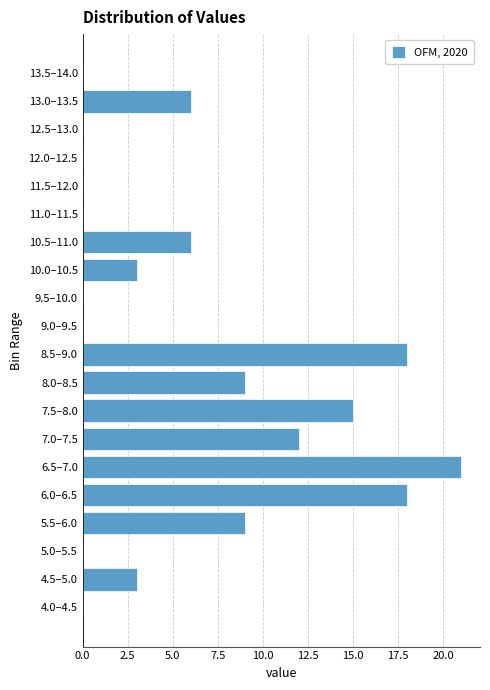

Reading bottom to top, transcribe all the data shown in this chart.

4.0–4.5=0	4.5–5.0=3	5.0–5.5=0	5.5–6.0=9	6.0–6.5=18	6.5–7.0=21	7.0–7.5=12	7.5–8.0=15	8.0–8.5=9	8.5–9.0=18	9.0–9.5=0	9.5–10.0=0	10.0–10.5=3	10.5–11.0=6	11.0–11.5=0	11.5–12.0=0	12.0–12.5=0	12.5–13.0=0	13.0–13.5=6	13.5–14.0=0